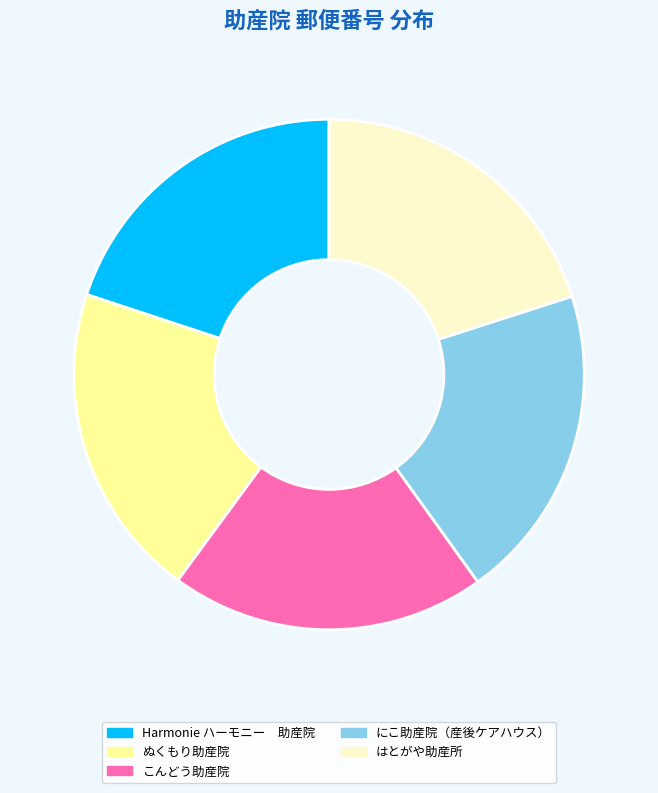

Is こんどう助産院 the majority of the pie?

No